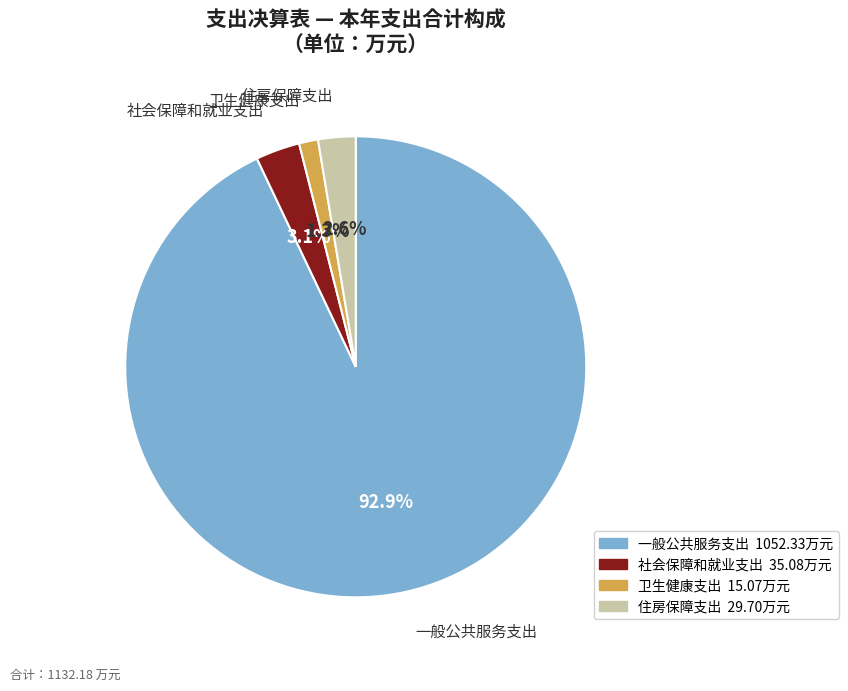

Approximately how many times larger is the value at 一般公共服务支出 compared to 社会保障和就业支出?

30.0